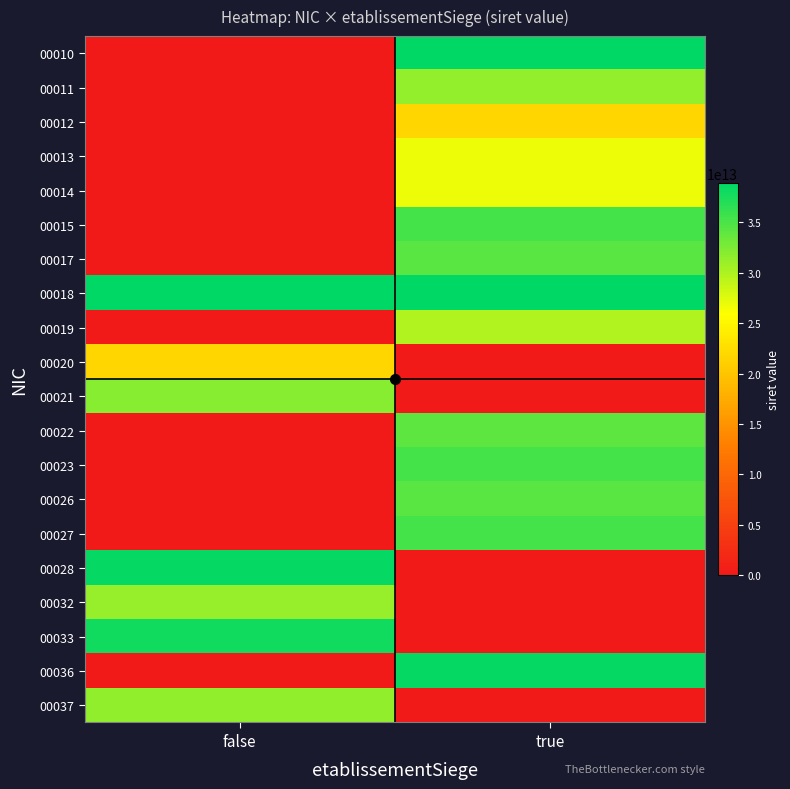

At how many categories does at least one series exceed 8996000775230?

2